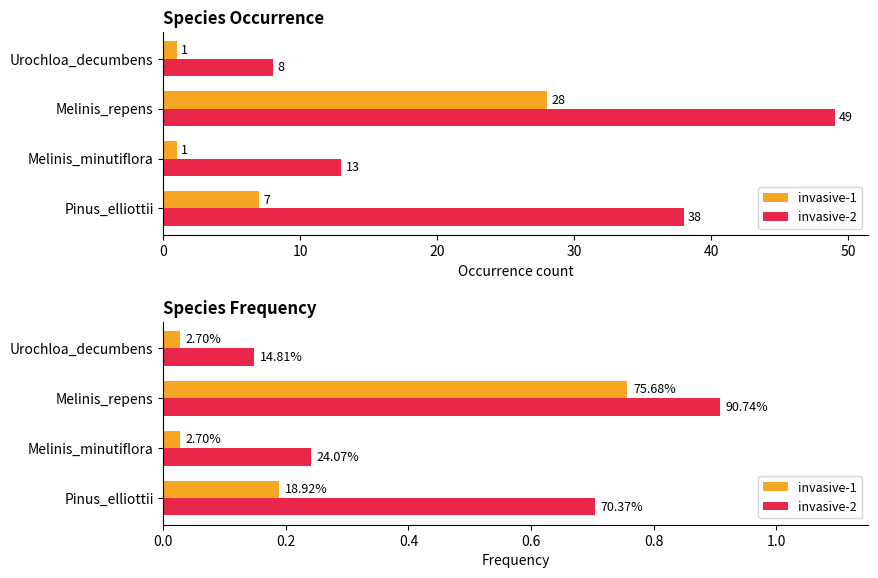

What is the difference between the maximum and second lowest values in the invasive-2 series?

0.7